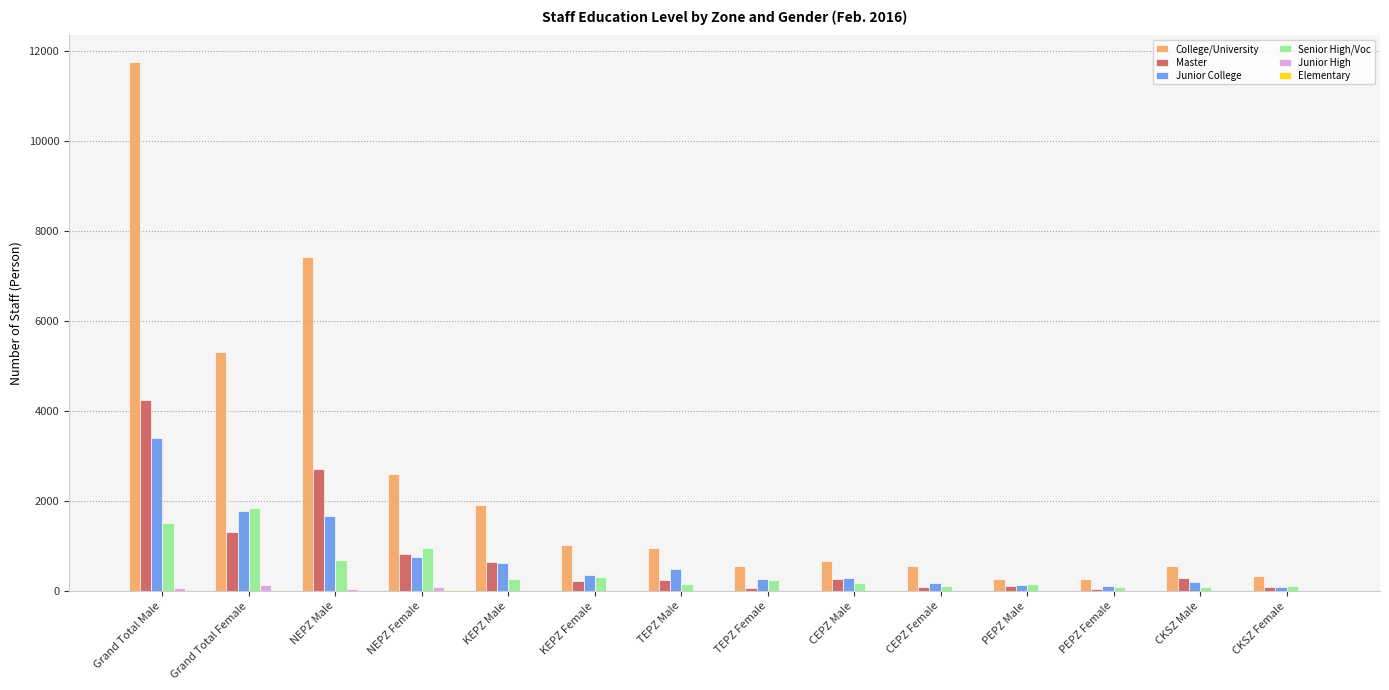

Which series changed the most between Grand Total Male and CEPZ Male?

College/University